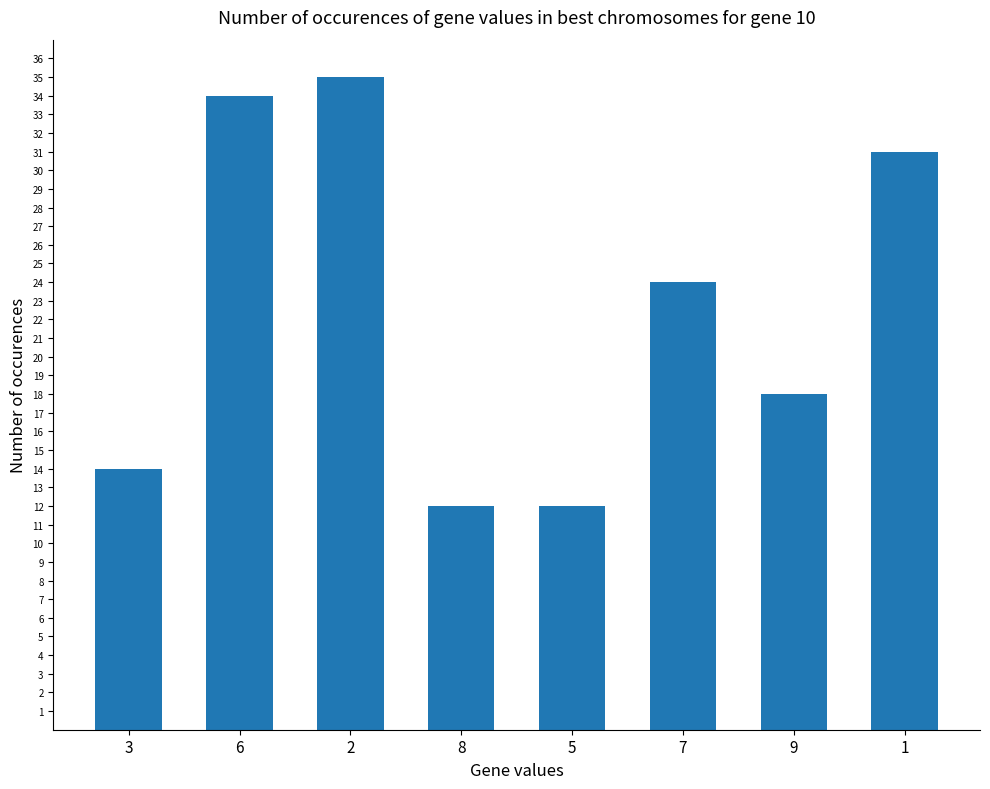

How many data points does each series have?

8